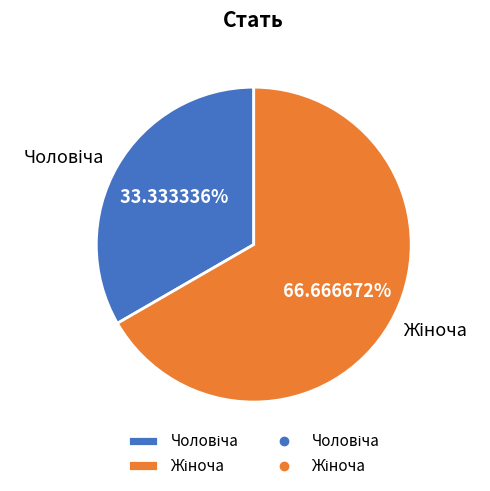

Count the number of slices in the pie.

2